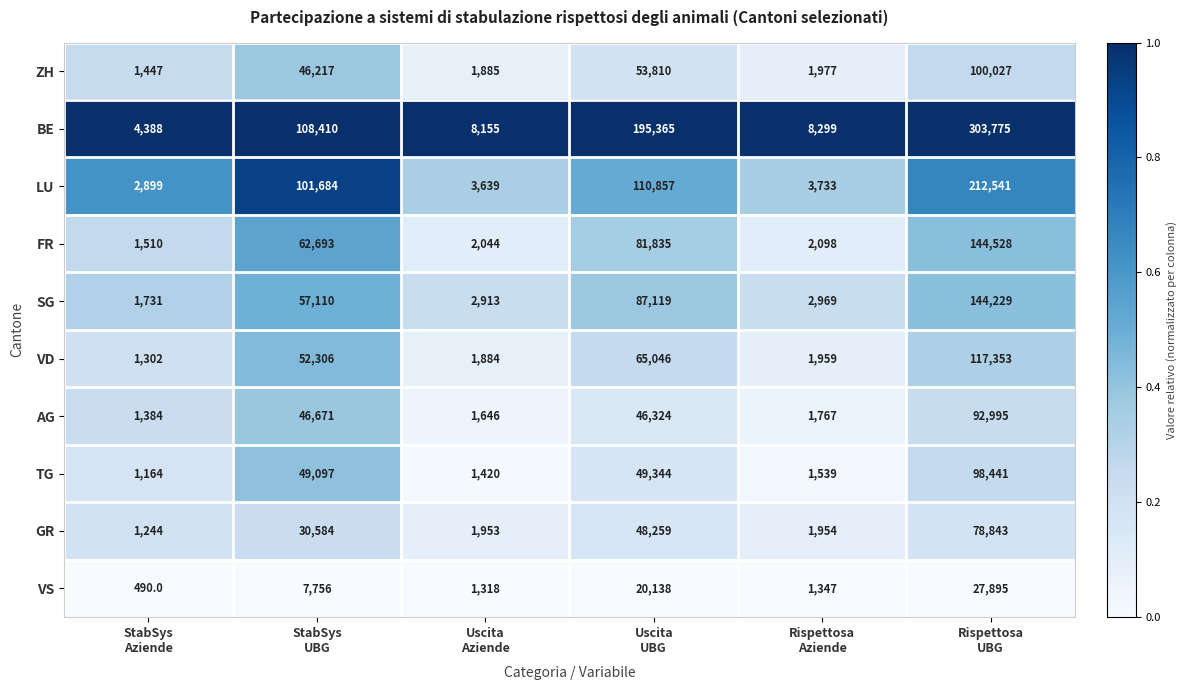

List the series in order of their peak value, highest first.

BE, LU, FR, SG, VD, ZH, TG, AG, GR, VS